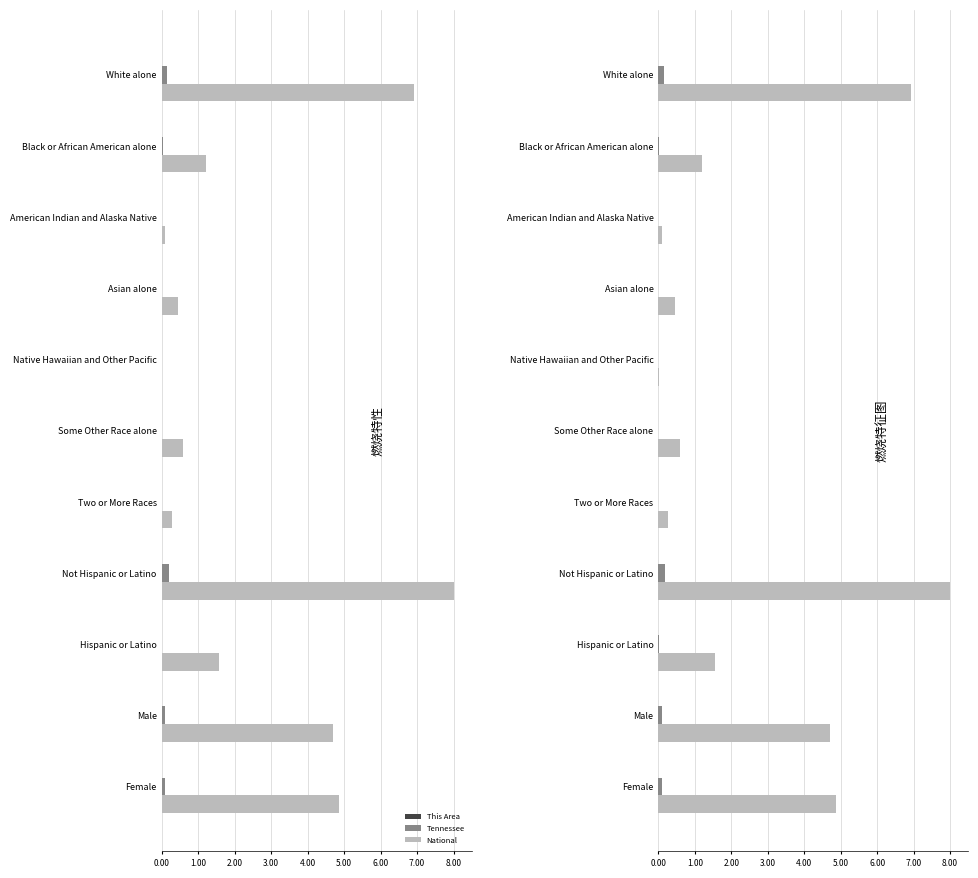

Read the Tennessee value at Male.

0.1